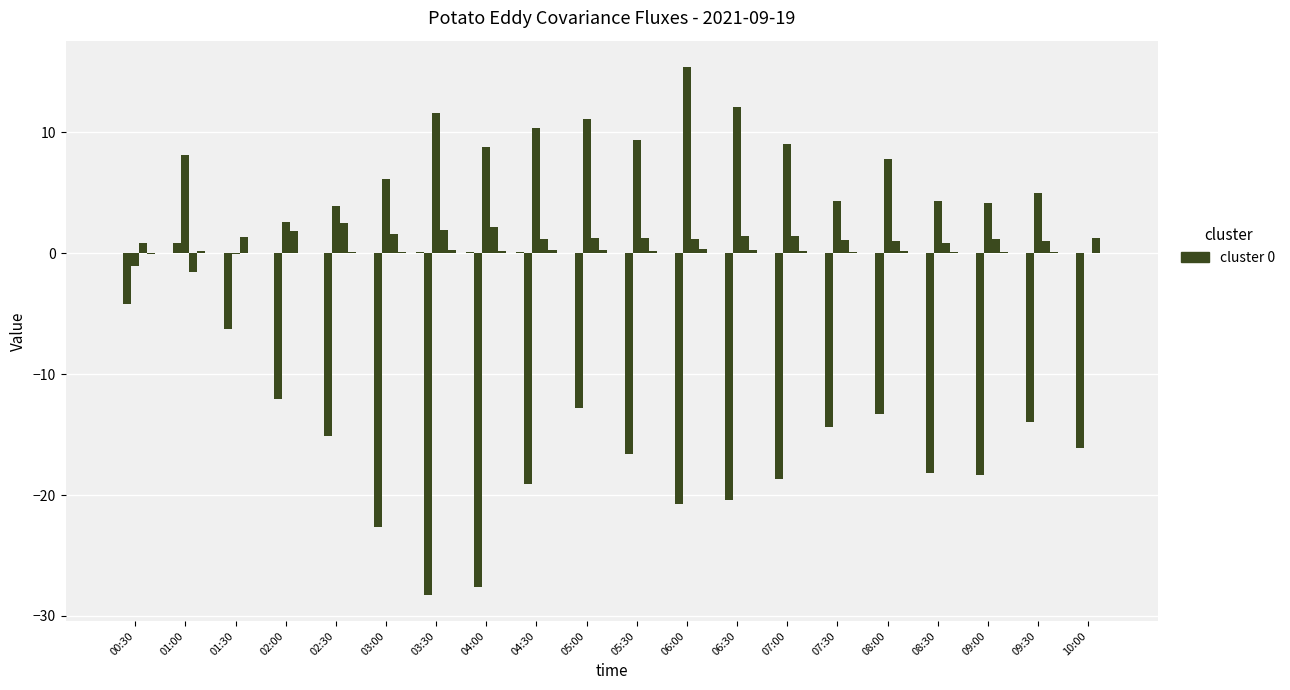

What is the total value across all series at 01:30?

-5.1